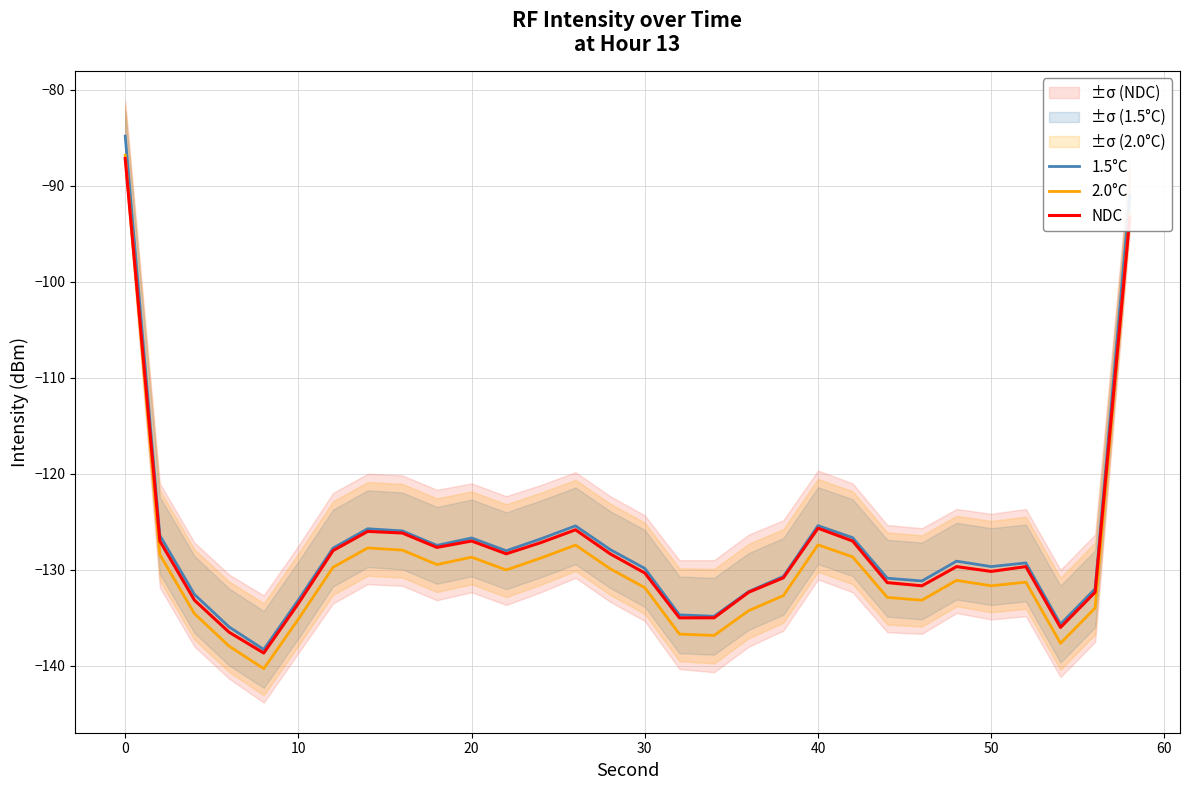

What is the smallest value displayed?

-140.3